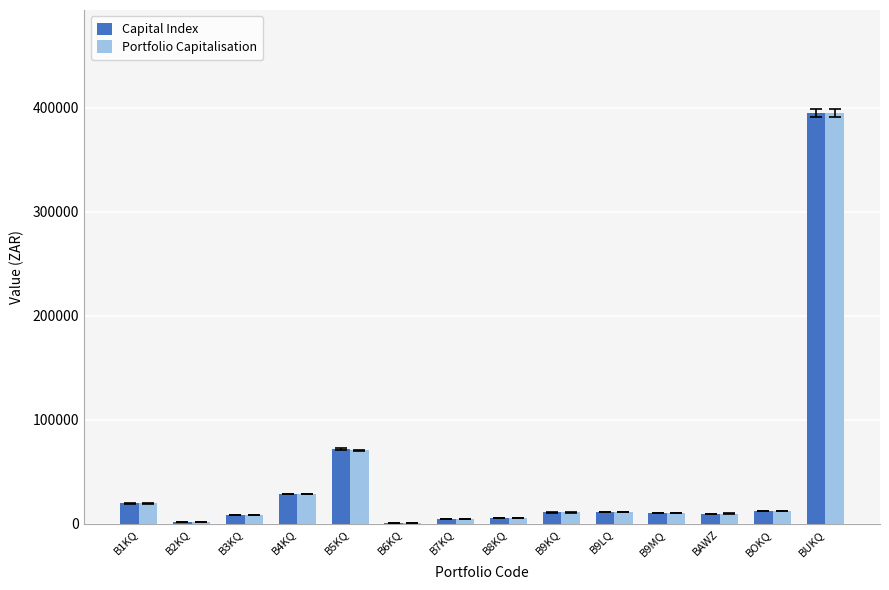

At which category is the sum across all series the highest?

BUKQ